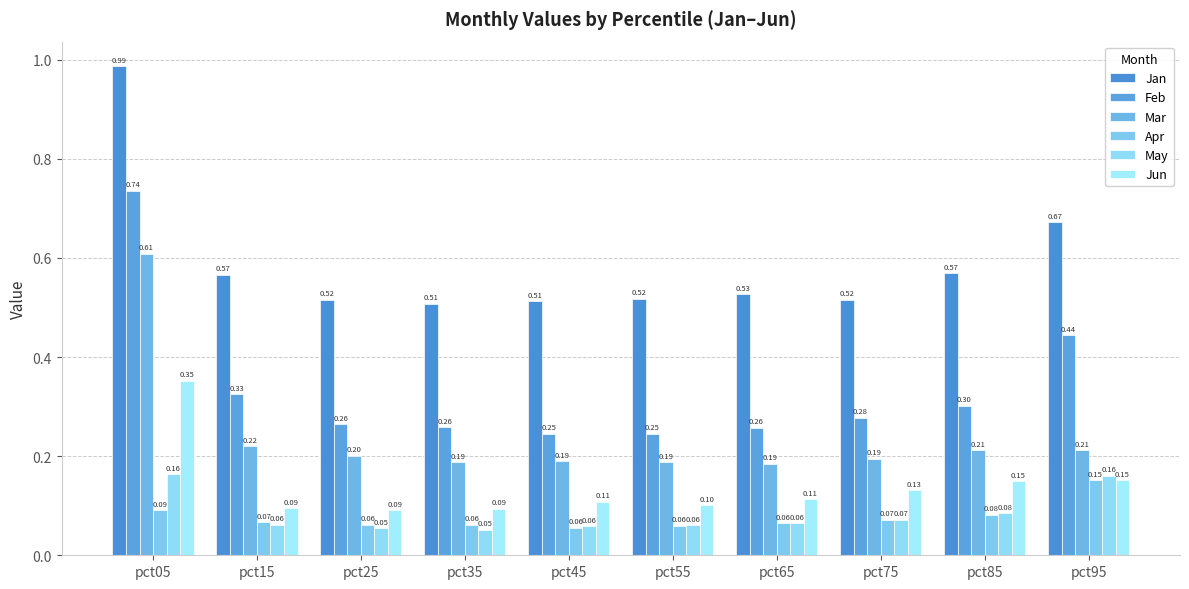

How many groups of bars are there?

10